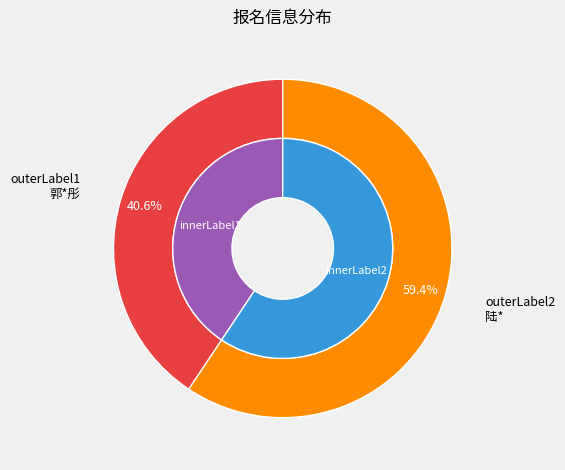

To the nearest percent, what is the average slice percentage?

50%